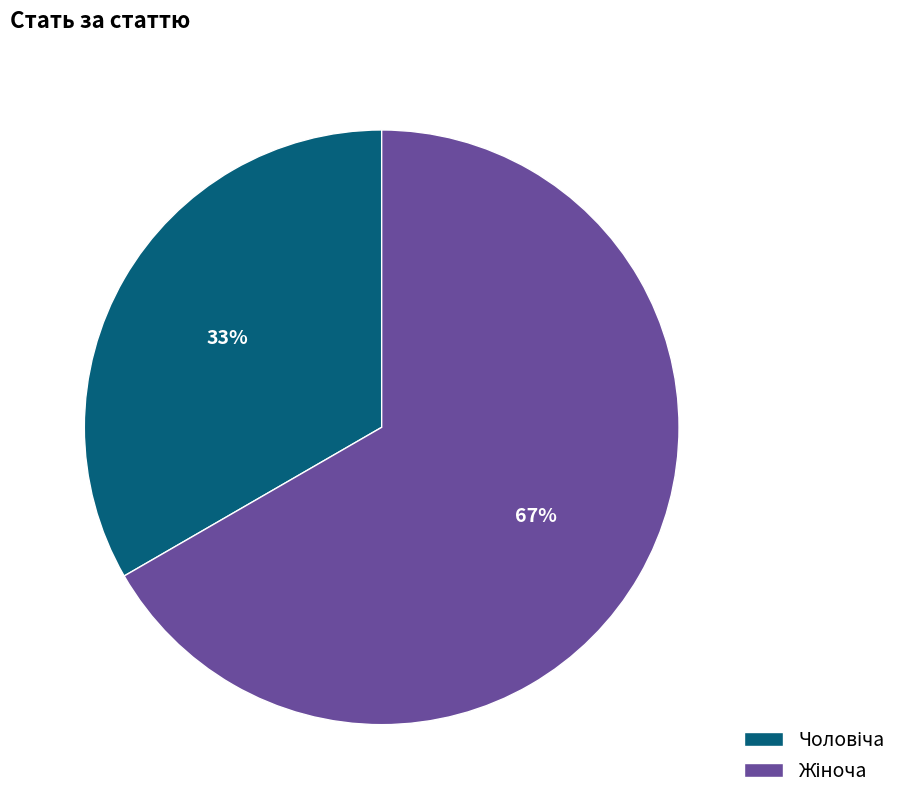

Count the number of slices in the pie.

2